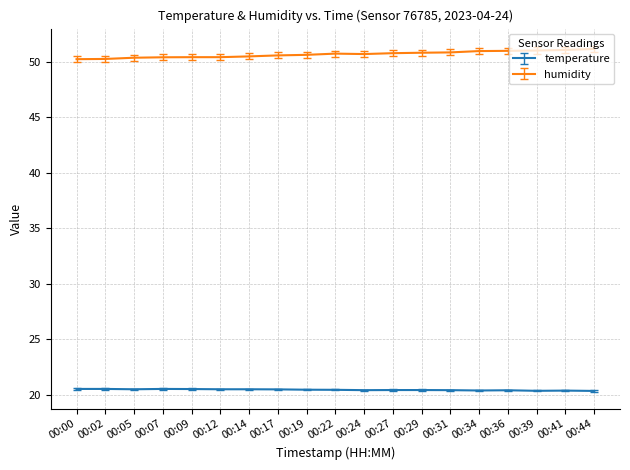

Rank the series by their maximum value, from lowest to highest.

temperature, humidity